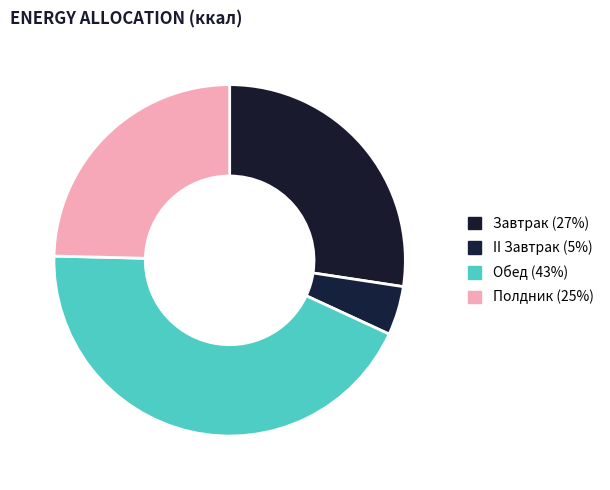

To the nearest percent, what portion does II Завтрак represent?

5%